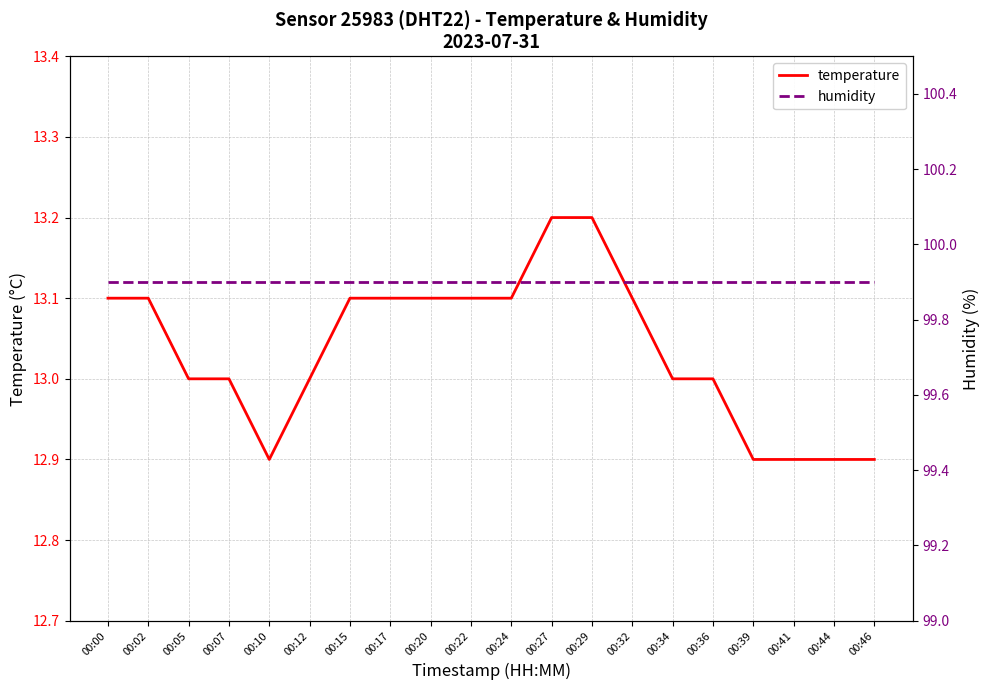

True or false: humidity and temperature intersect in this chart.

False